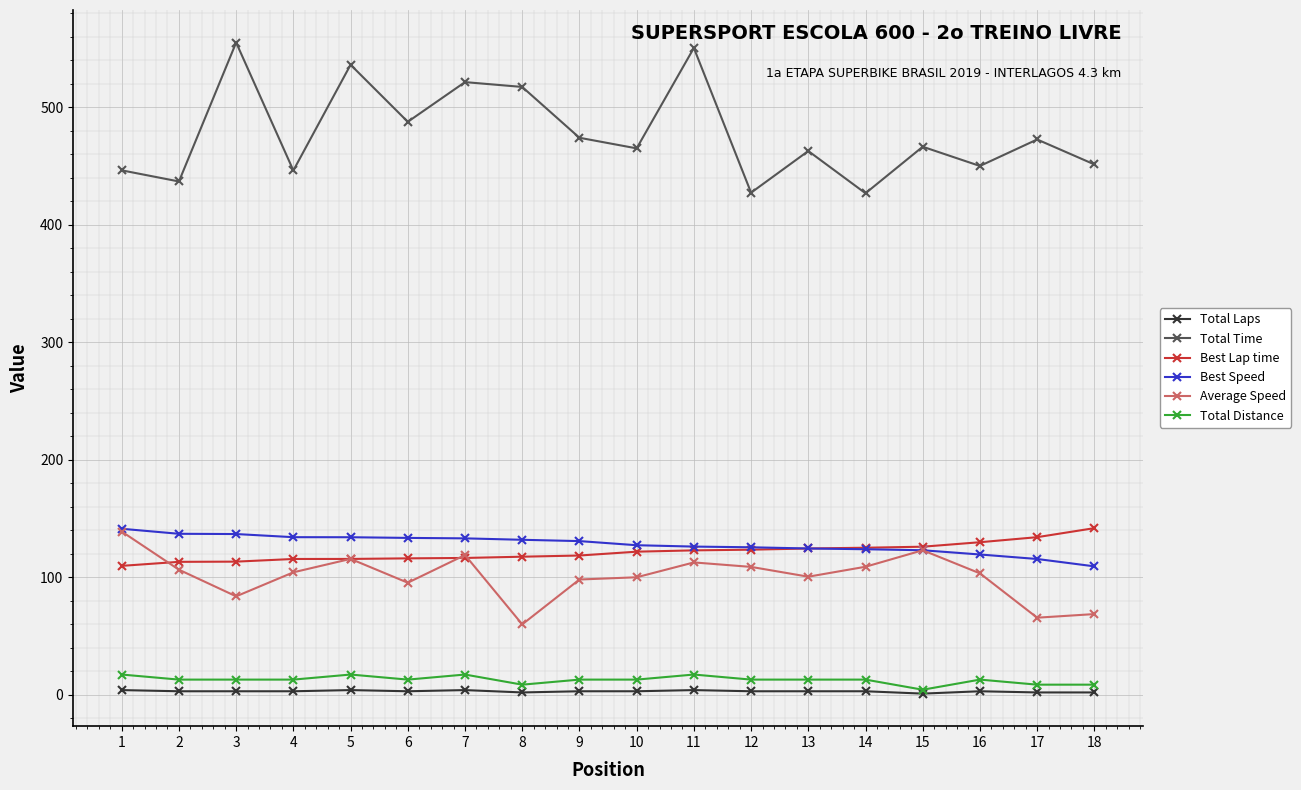

Which series has the widest spread of values?

Total Time